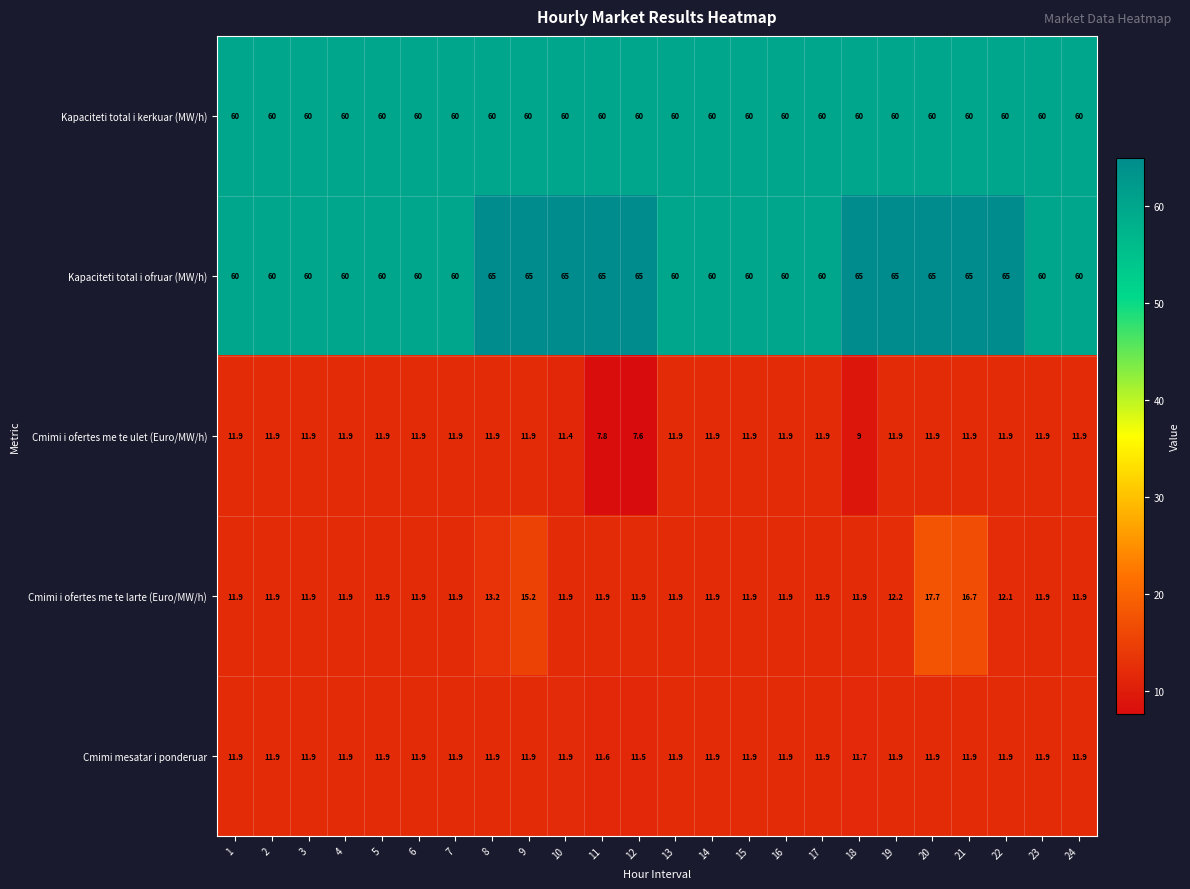

What is the difference between the second highest and minimum values in the Cmimi i ofertes me te ulet (Euro/MW/h) series?

4.3